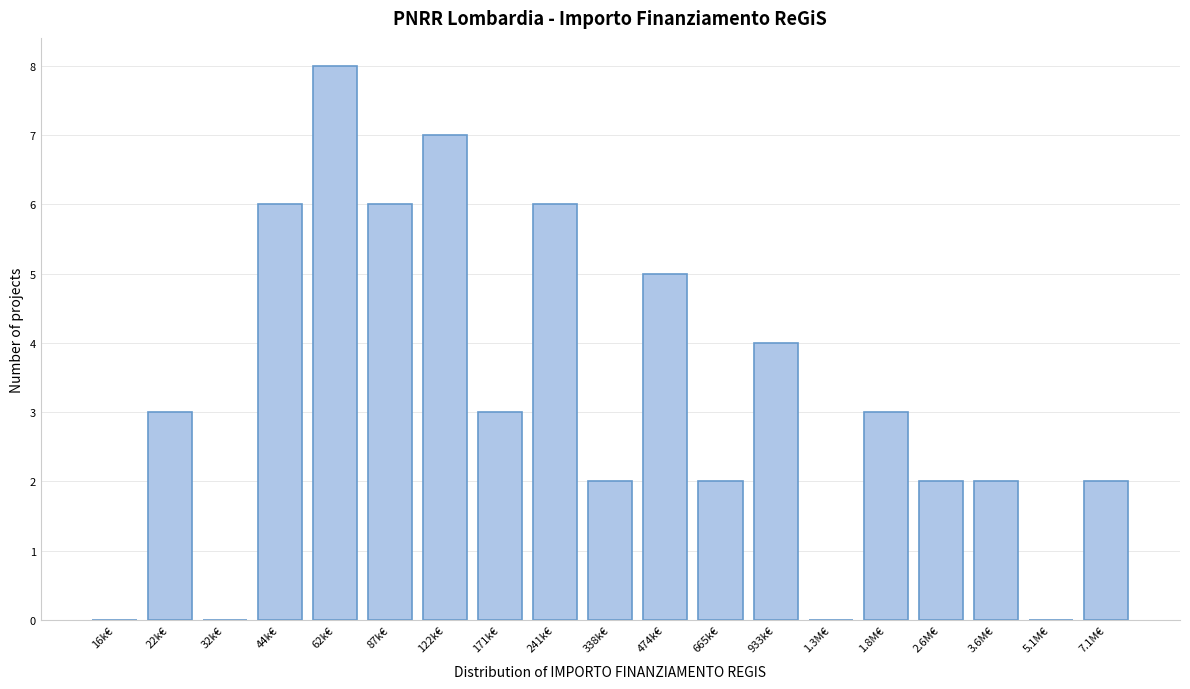

Reading left to right, transcribe all the data shown in this chart.

16k€=0	22k€=3	32k€=0	44k€=6	62k€=8	87k€=6	122k€=7	171k€=3	241k€=6	338k€=2	474k€=5	665k€=2	933k€=4	1.3M€=0	1.8M€=3	2.6M€=2	3.6M€=2	5.1M€=0	7.1M€=2